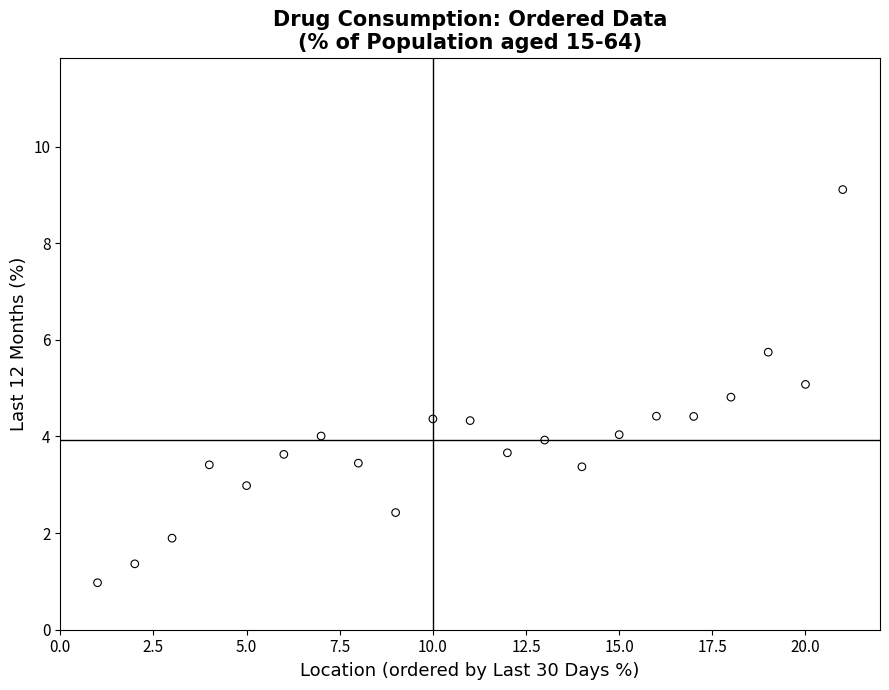

What is the range of X values (max minus min)?

20.0